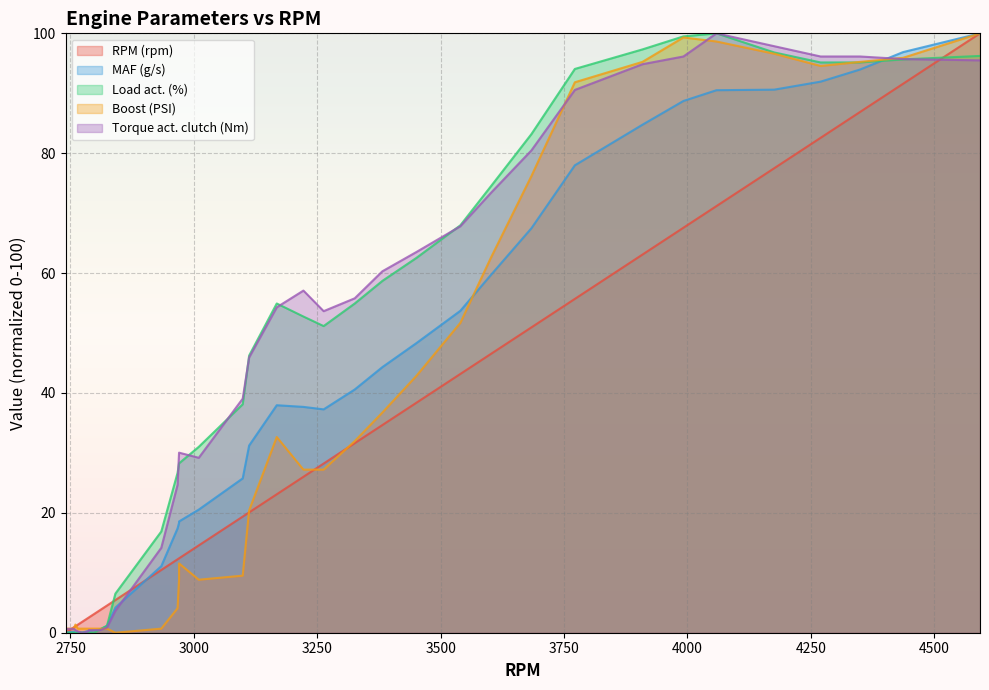

At which category does the chart reach its minimum across all series?

2740